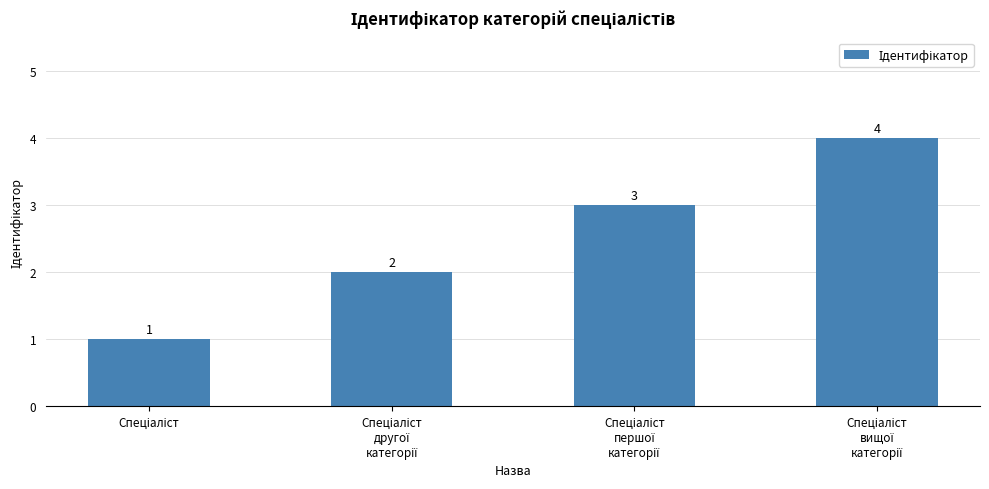

What is the value of the 4th bar from the left?

4